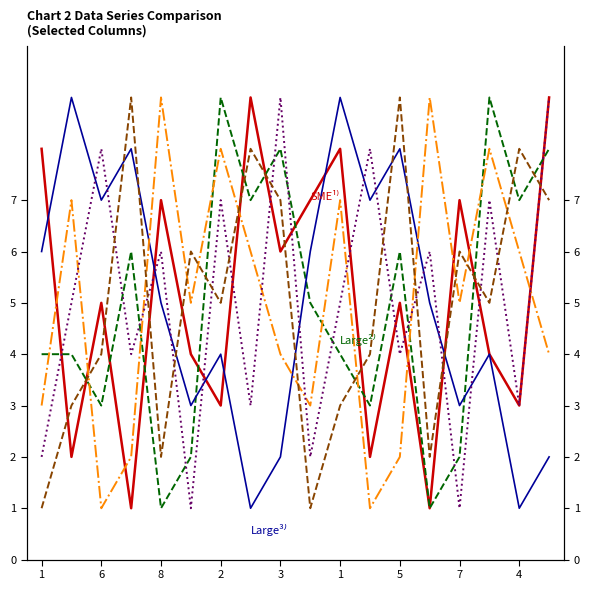

Which has a higher value, 14 or 11?

14